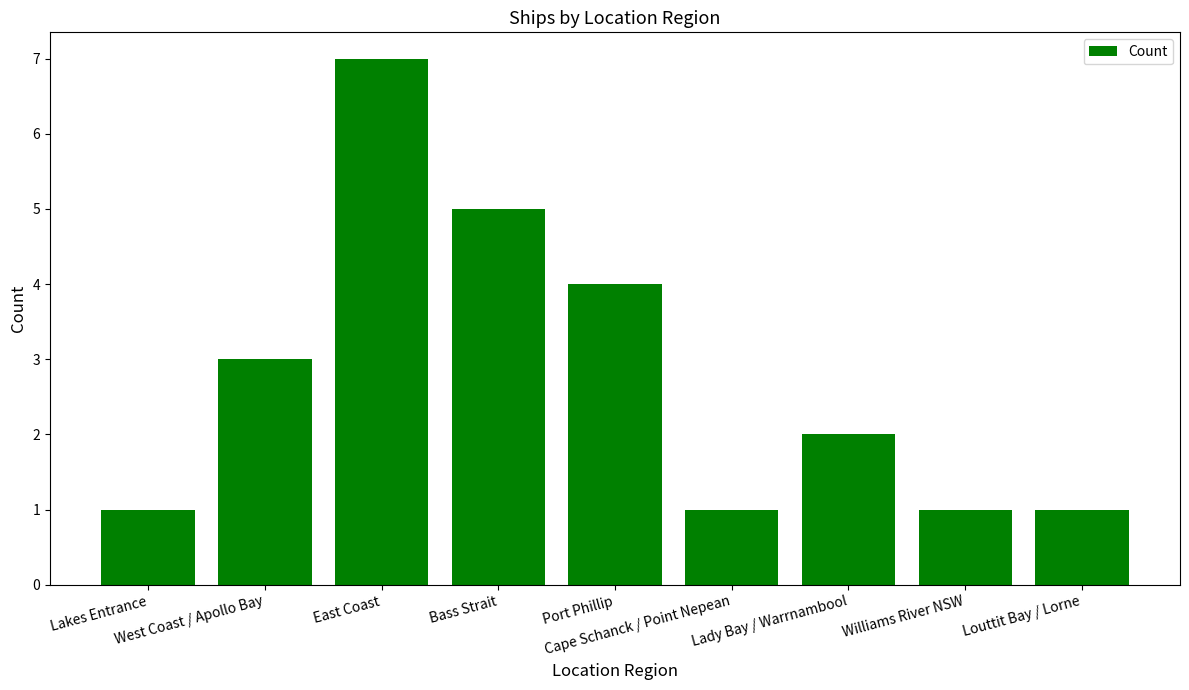

What is the sum of all values?

25